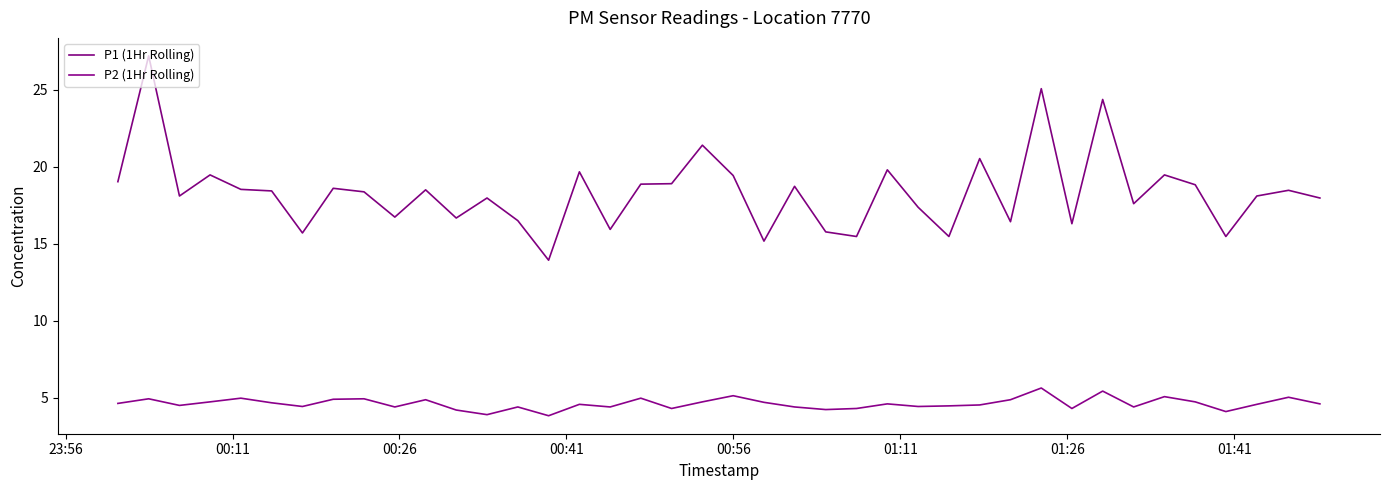

What is the difference between the second highest and second lowest values in the P1 (1Hr Rolling) series?

9.9